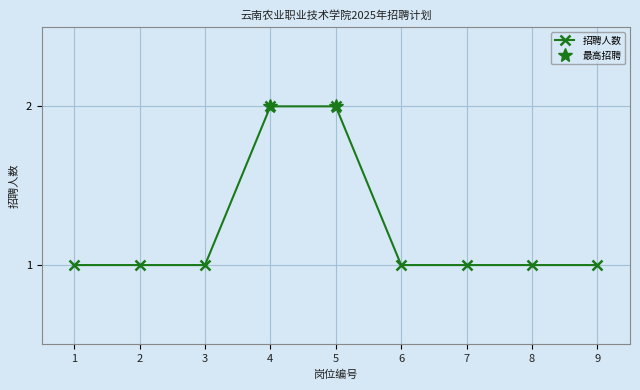

Is this an area chart (filled region under the line)?

No